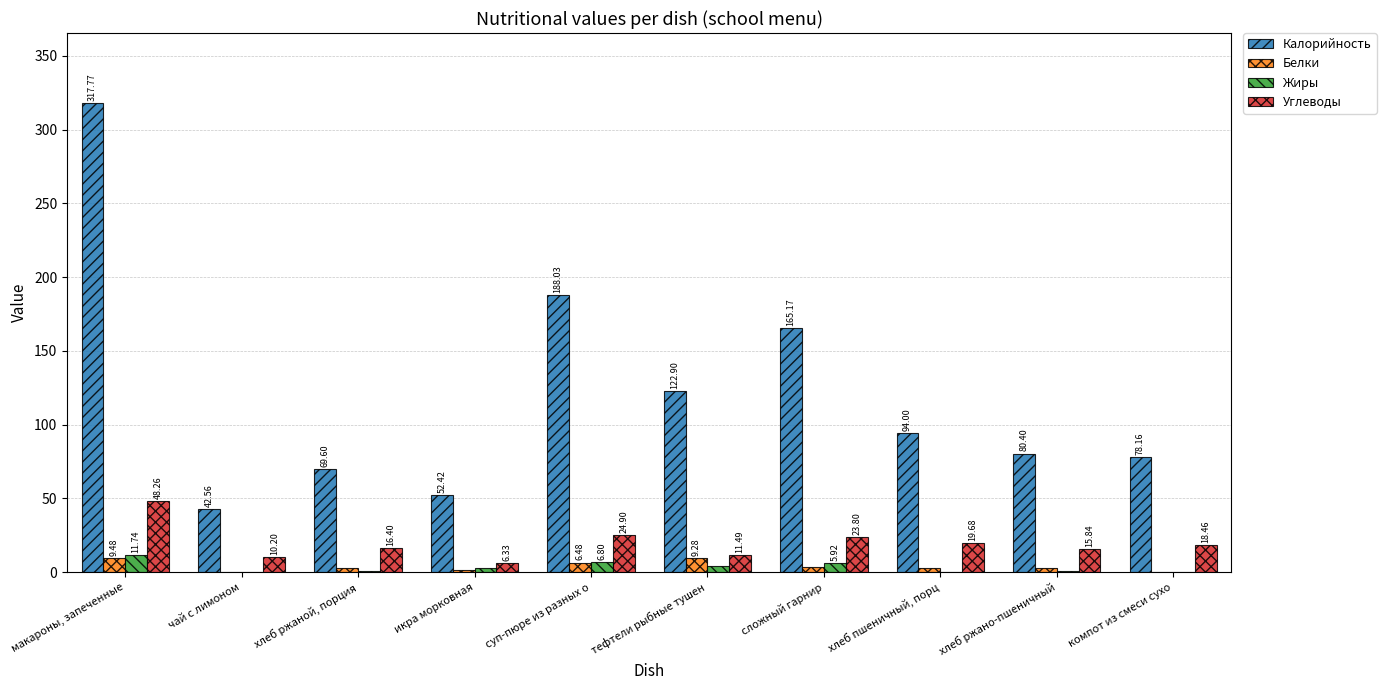

At which label does Белки first exceed 3?

макароны, запеченные